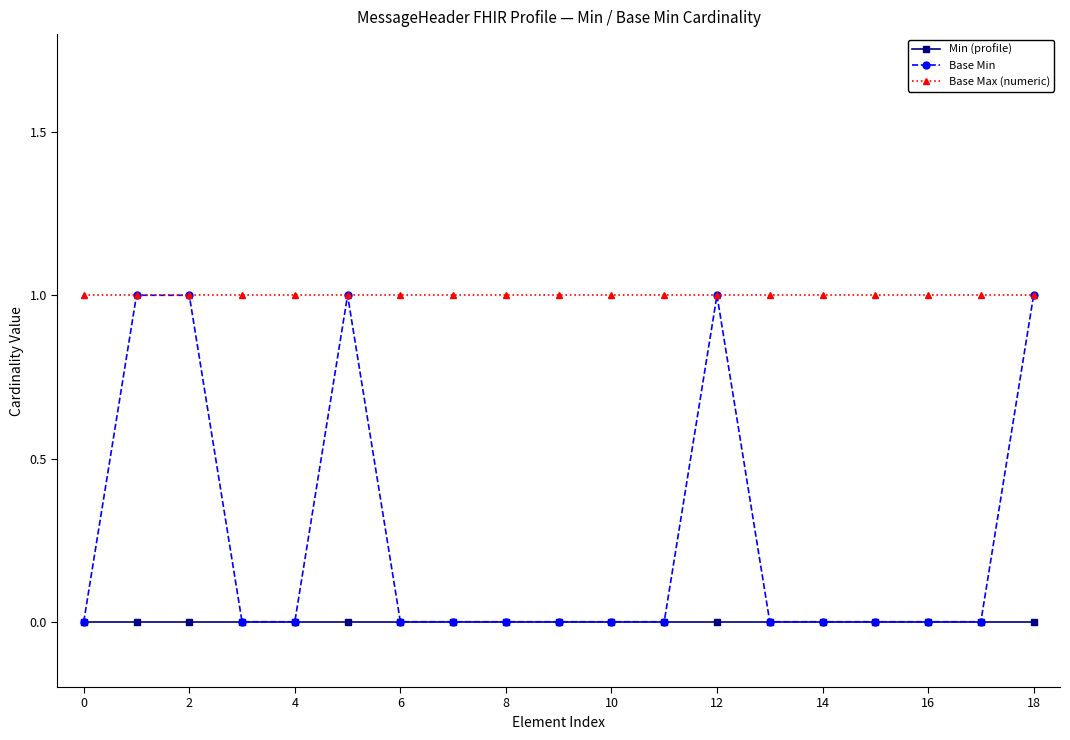

Which series has the widest spread of values?

Base Min